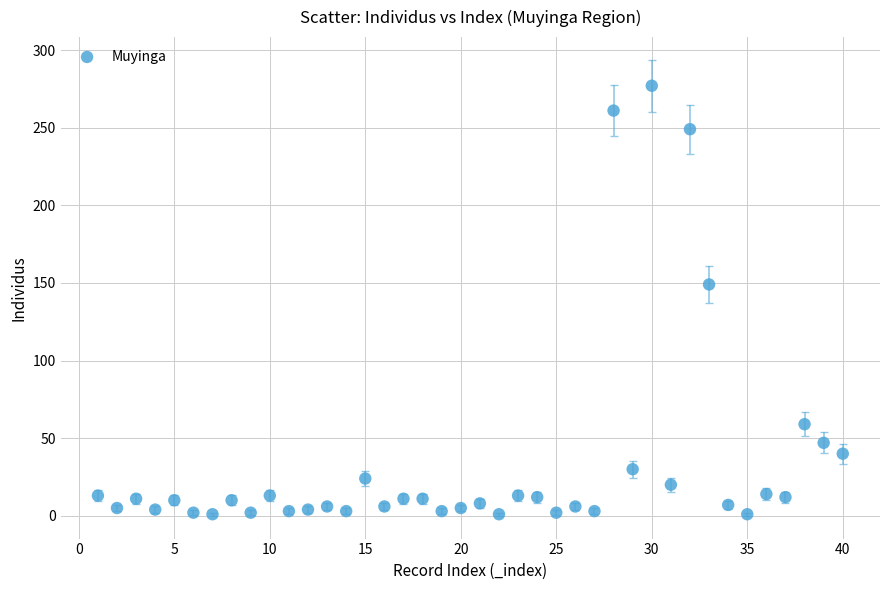

What is the range of Y values (max minus min)?

276